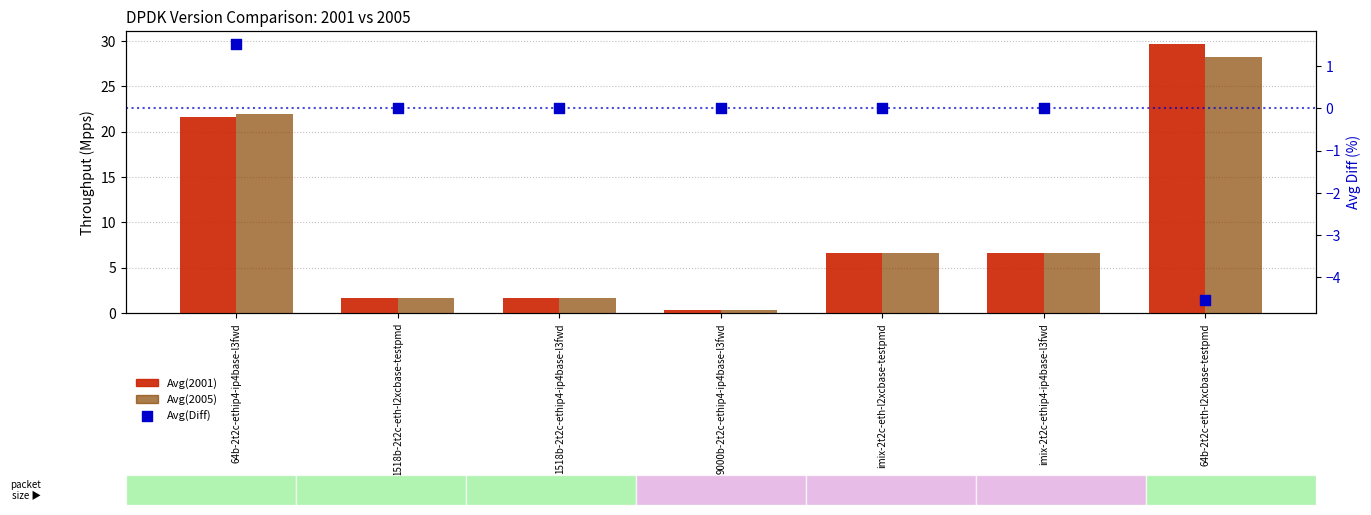

What is the total value across all series at imix-2t2c-eth-l2xcbase-testpmd?

13.3